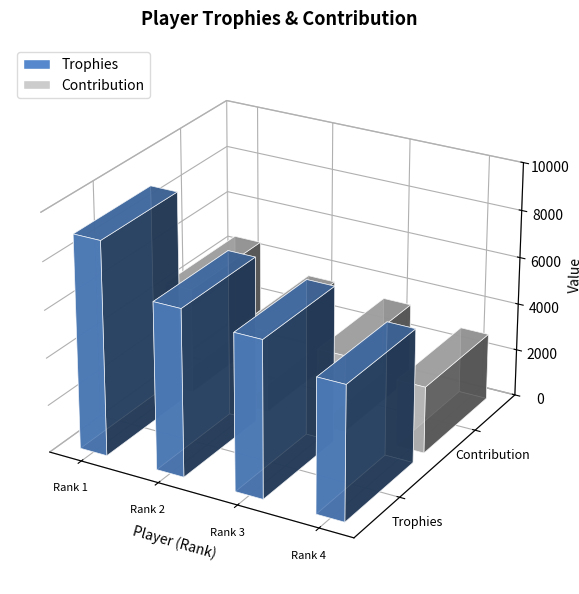

Reading right to left, extract all data points from this chart.

Trophies: 5649	6603	7032	9000
Contribution: 2824	3301	3516	4500